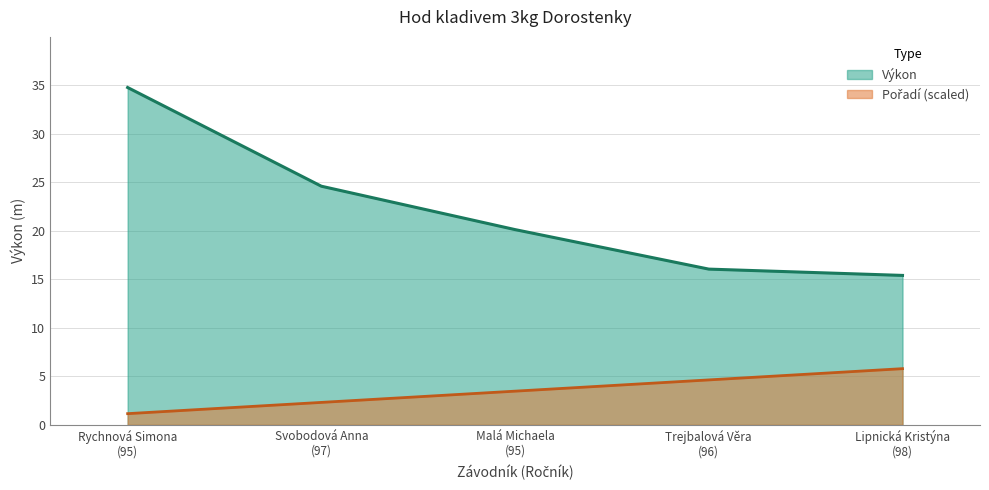

How many categories are shown in the chart?

5